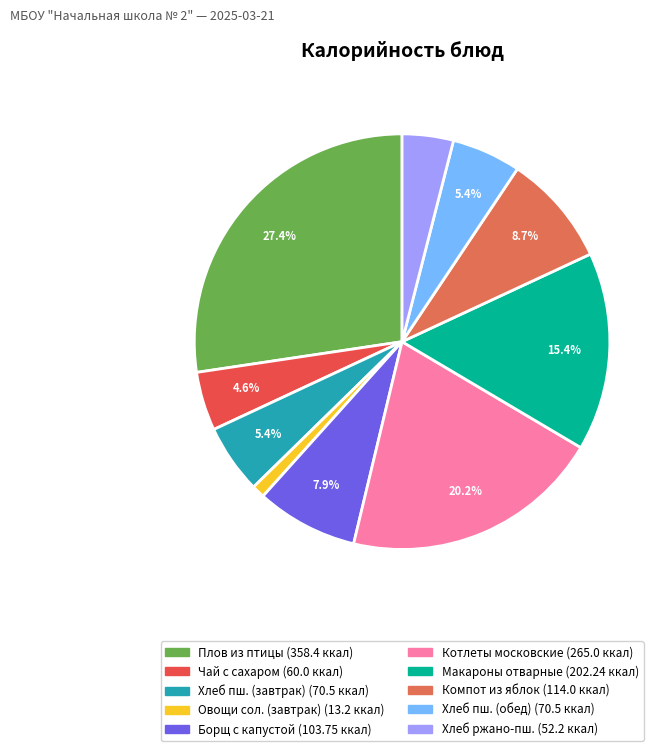

How many segments does this pie chart have?

10